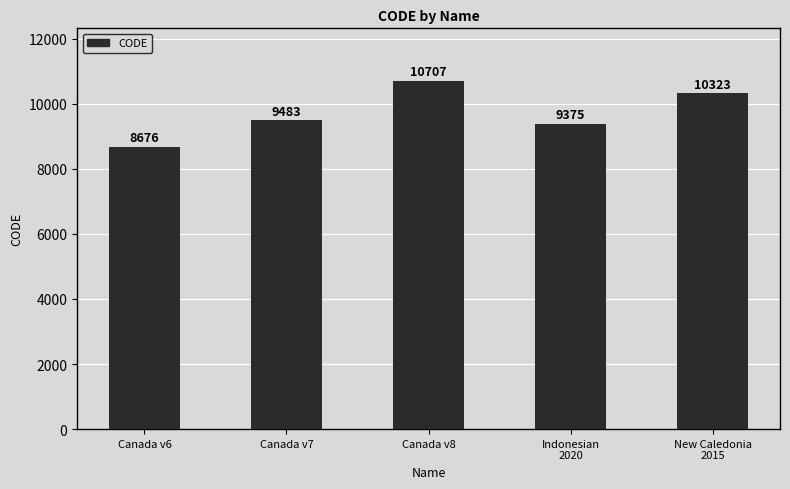

True or false: the data shows 9483 at Canada v7.

True